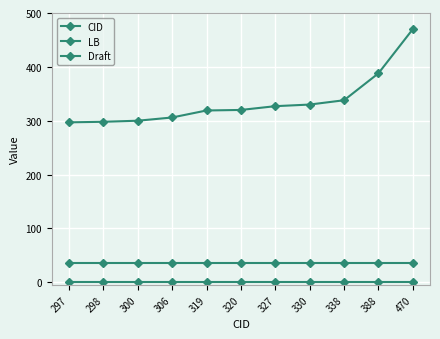

Reading left to right, transcribe all the data shown in this chart.

CID: 297=297	298=298	300=300	306=306	319=319	320=320	327=327	330=330	338=338	388=388	470=470
LB: 297=35	298=35	300=35	306=35	319=35	320=35	327=35	330=35	338=35	388=35	470=35
Draft: 297=0	298=0	300=0	306=0	319=0	320=0	327=0	330=0	338=0	388=0	470=0